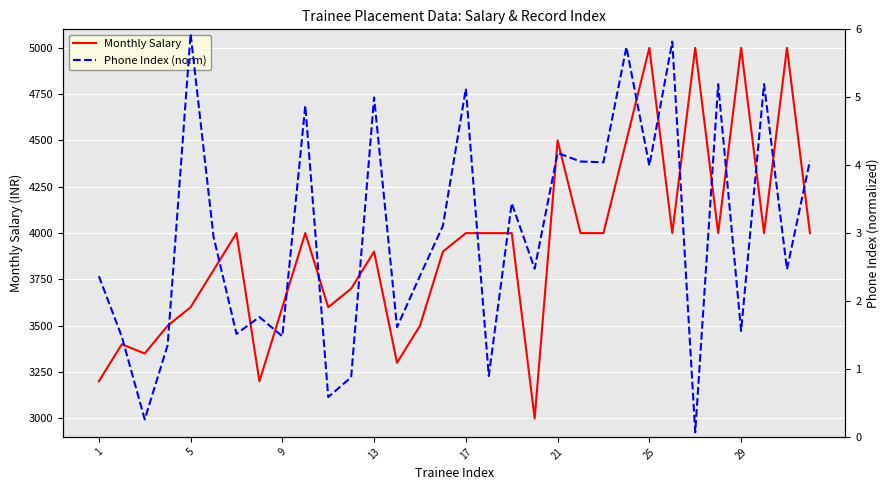

What is the maximum value for Monthly Salary?

5000